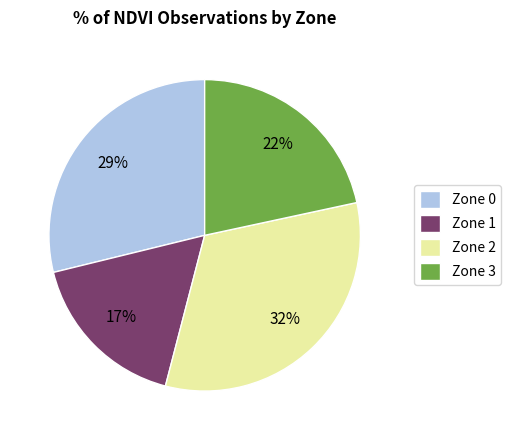

Between Zone 0 and Zone 3, which is larger?

Zone 0